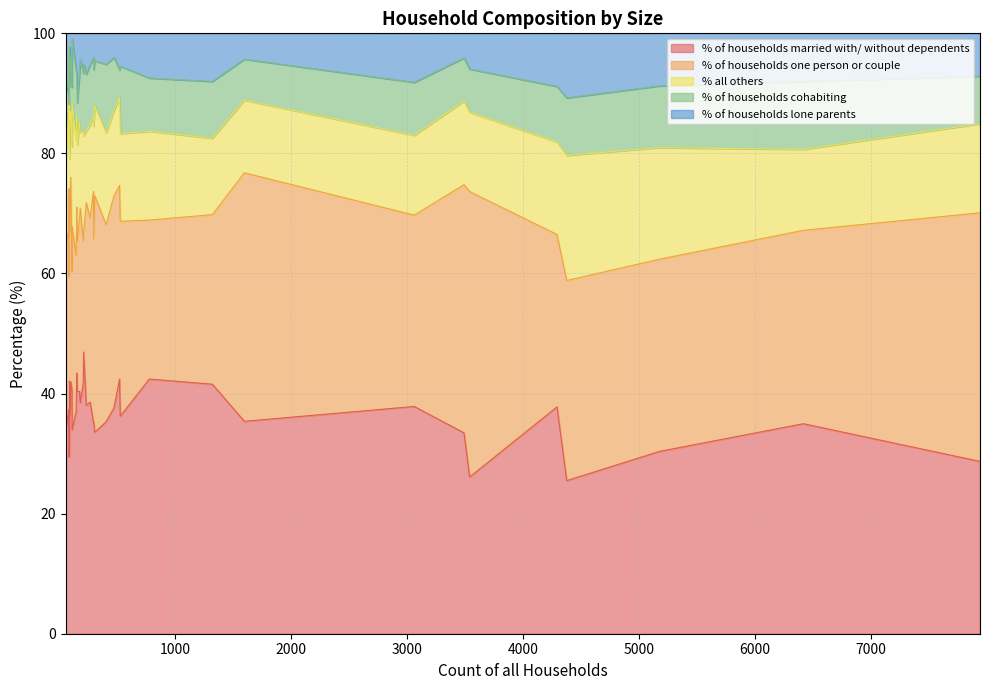

What is the label of the 33rd point from the left?

112